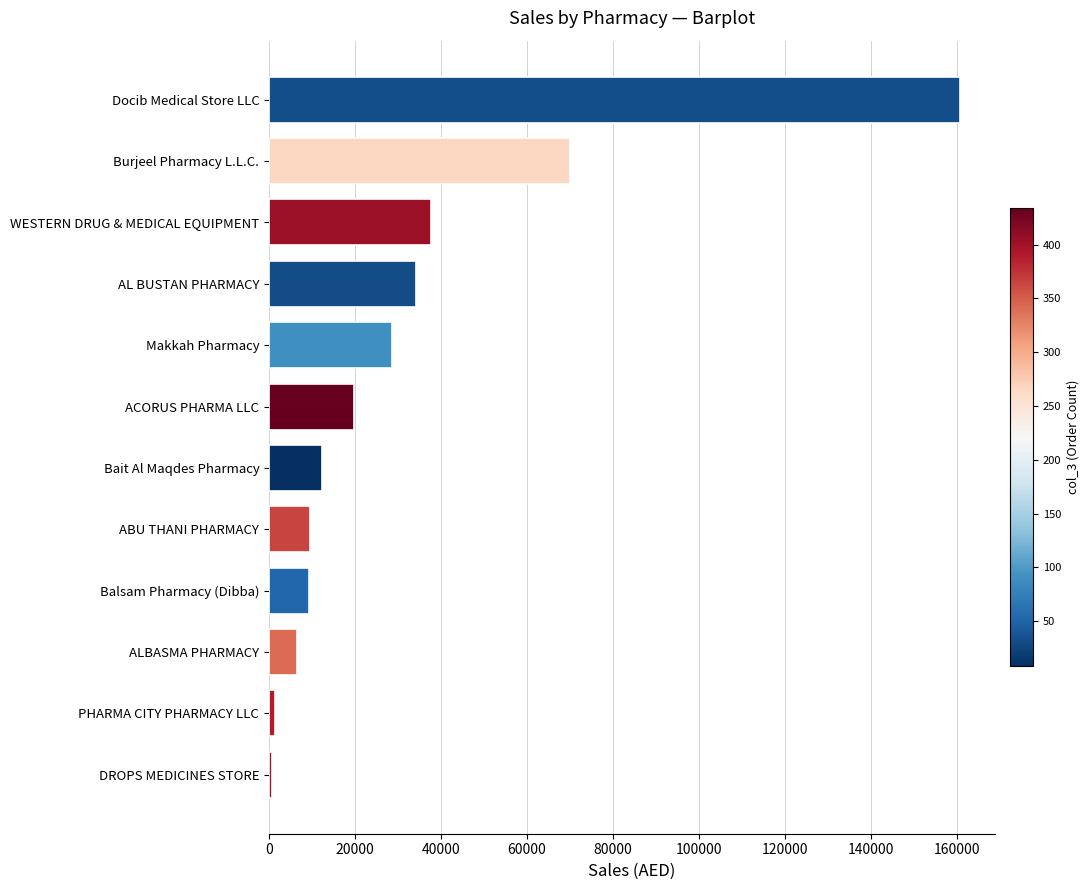

Which category has the highest value across all series?

Docib Medical Store LLC